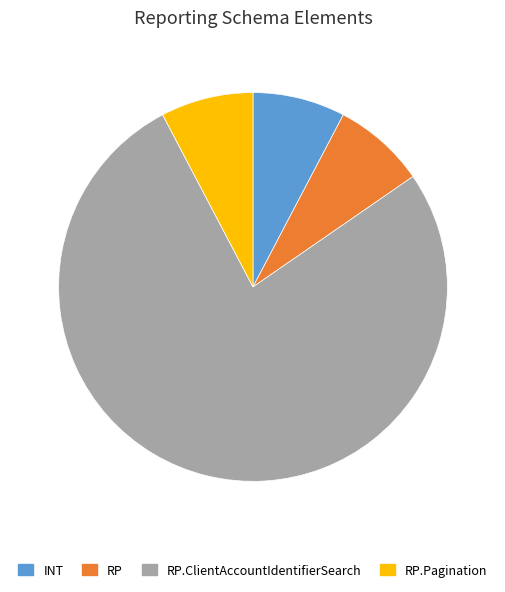

Between RP and RP.ClientAccountIdentifierSearch, which is larger?

RP.ClientAccountIdentifierSearch